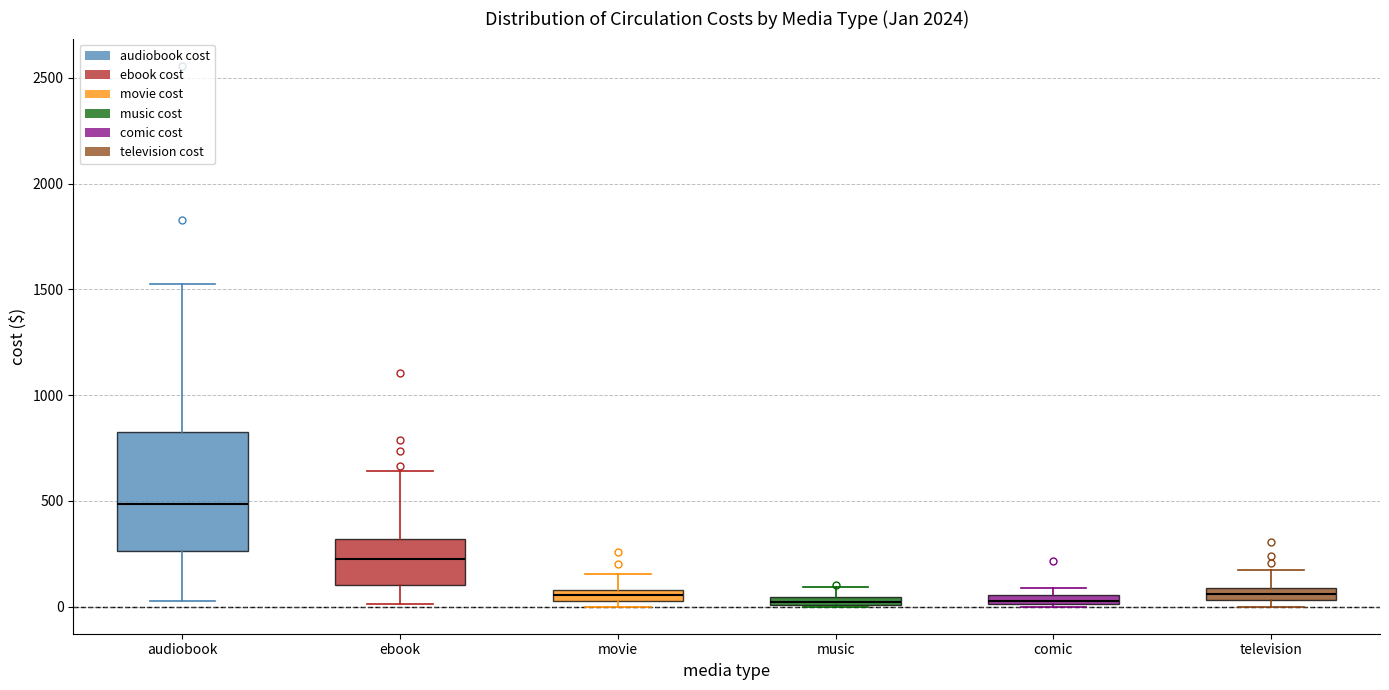

Which box is the tallest, from its lower edge to its upper edge?

audiobook